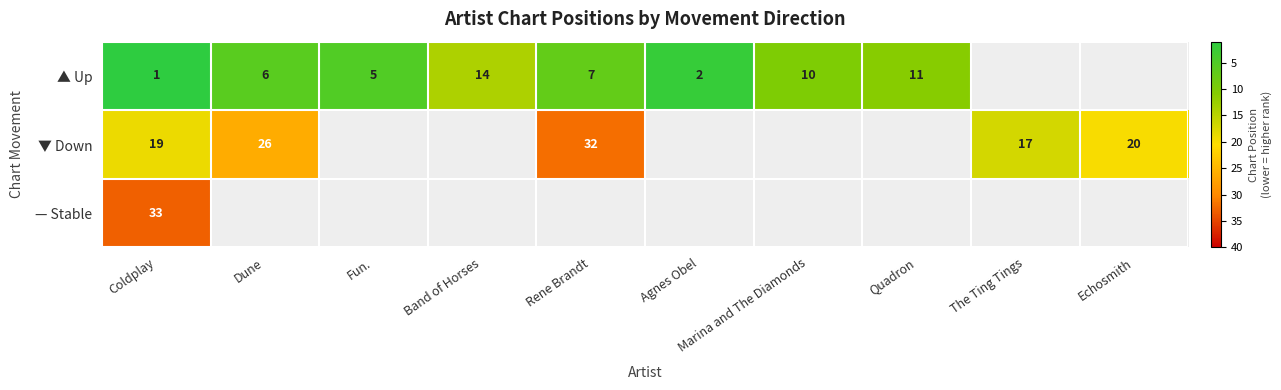

What is the total value across all series at Coldplay?

53